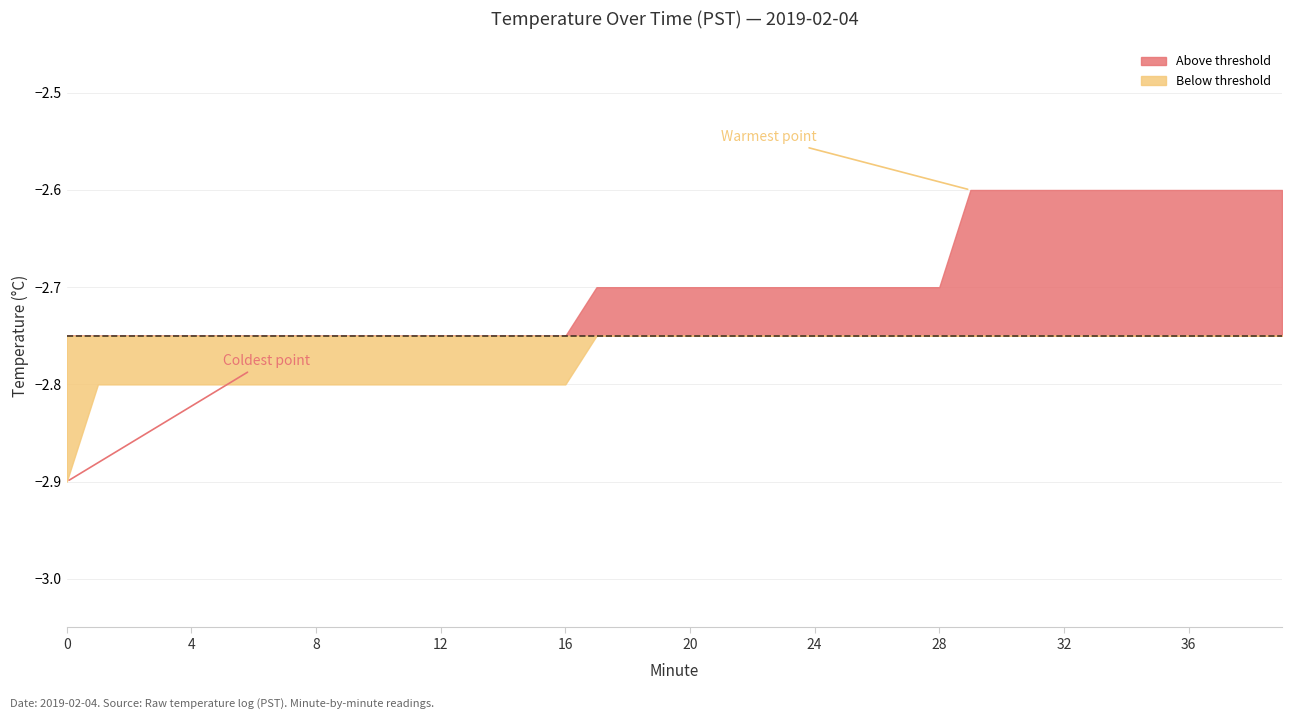

What is the difference between the maximum and minimum values?

0.3